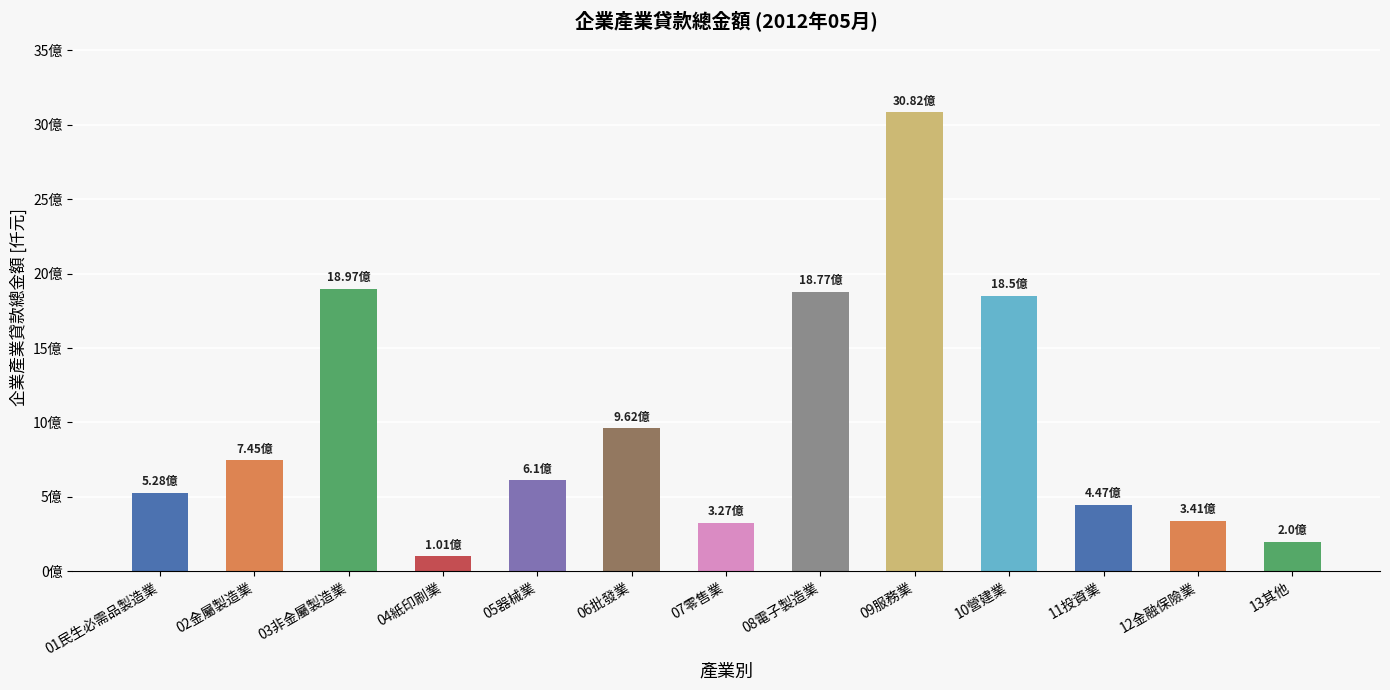

Does the chart contain any negative values?

No